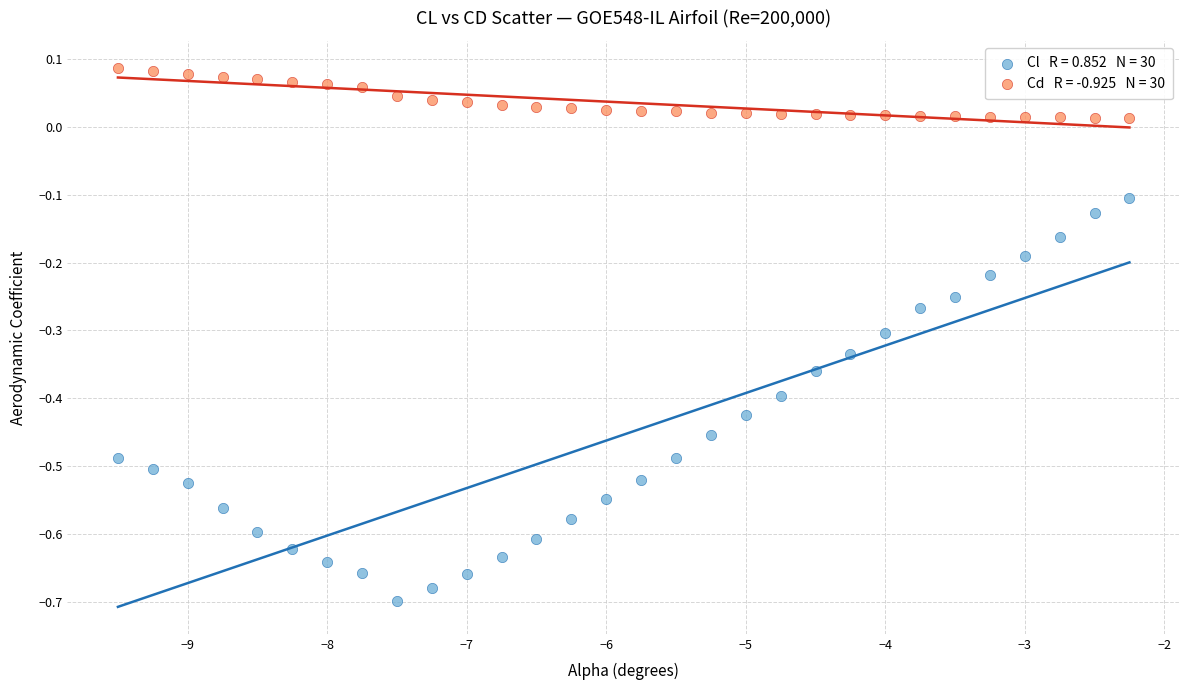

Across all data points, what is the range of X values (max minus min)?

7.2